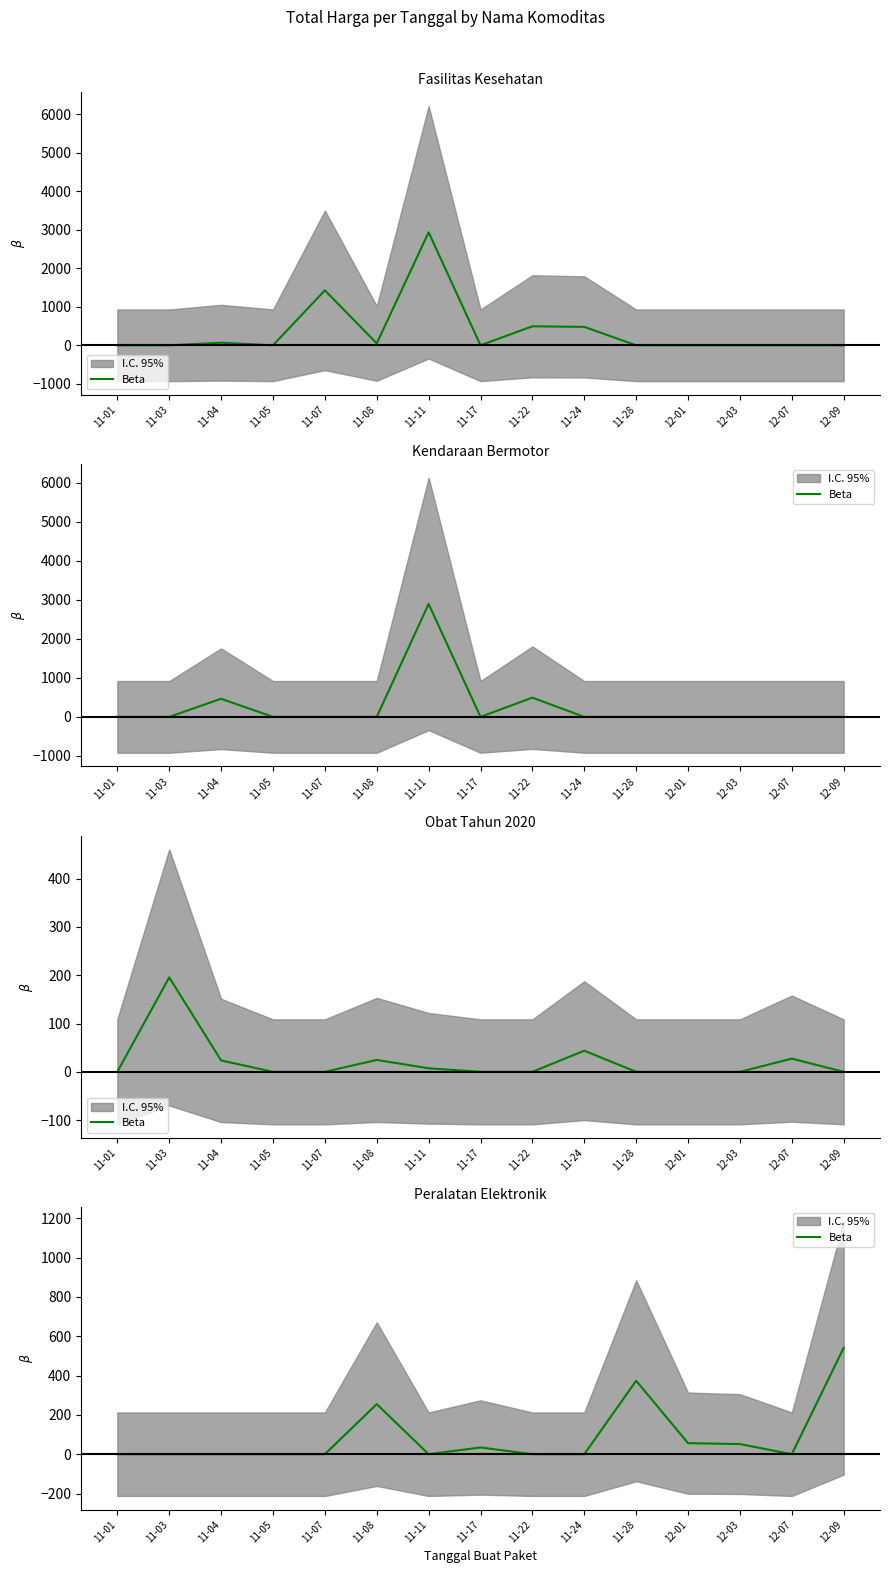

Where is the first local maximum?

11-08